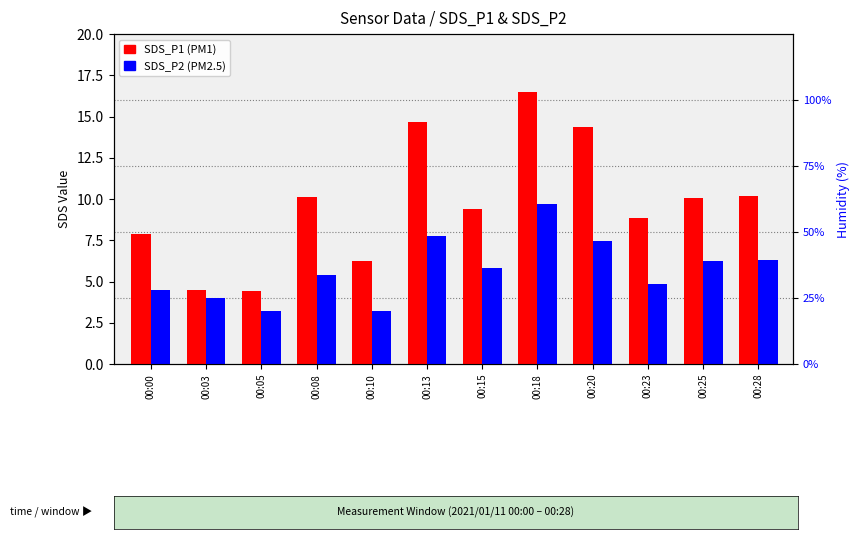

What is the value of the SDS_P1 bar at the 9th from the left?

14.4